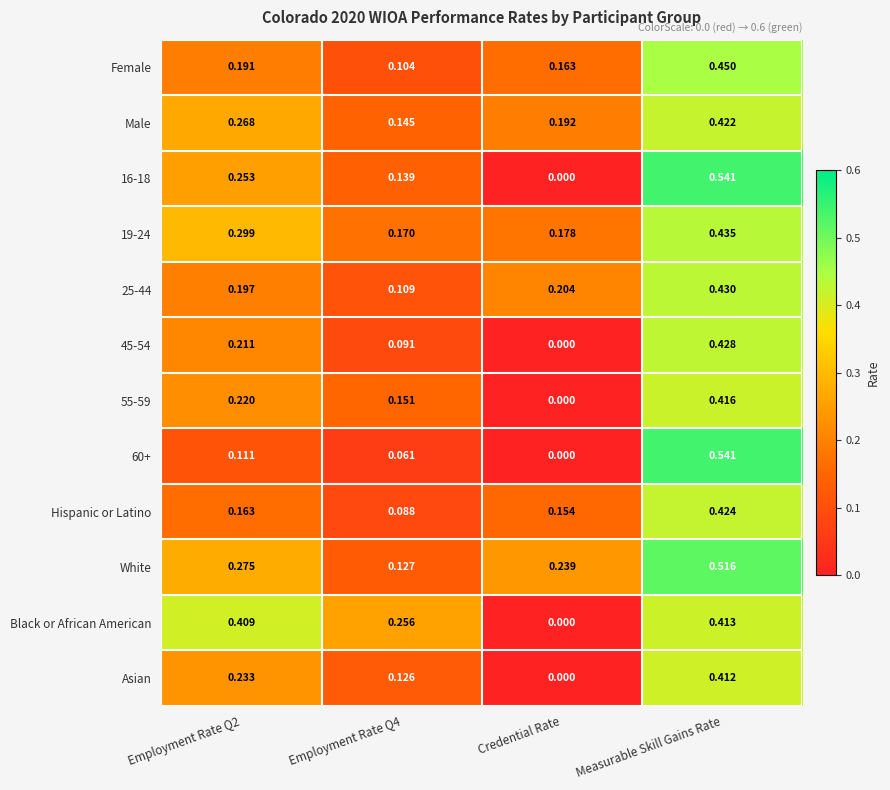

Which category has the highest value in the Black or African American series?

Measurable Skill Gains Rate